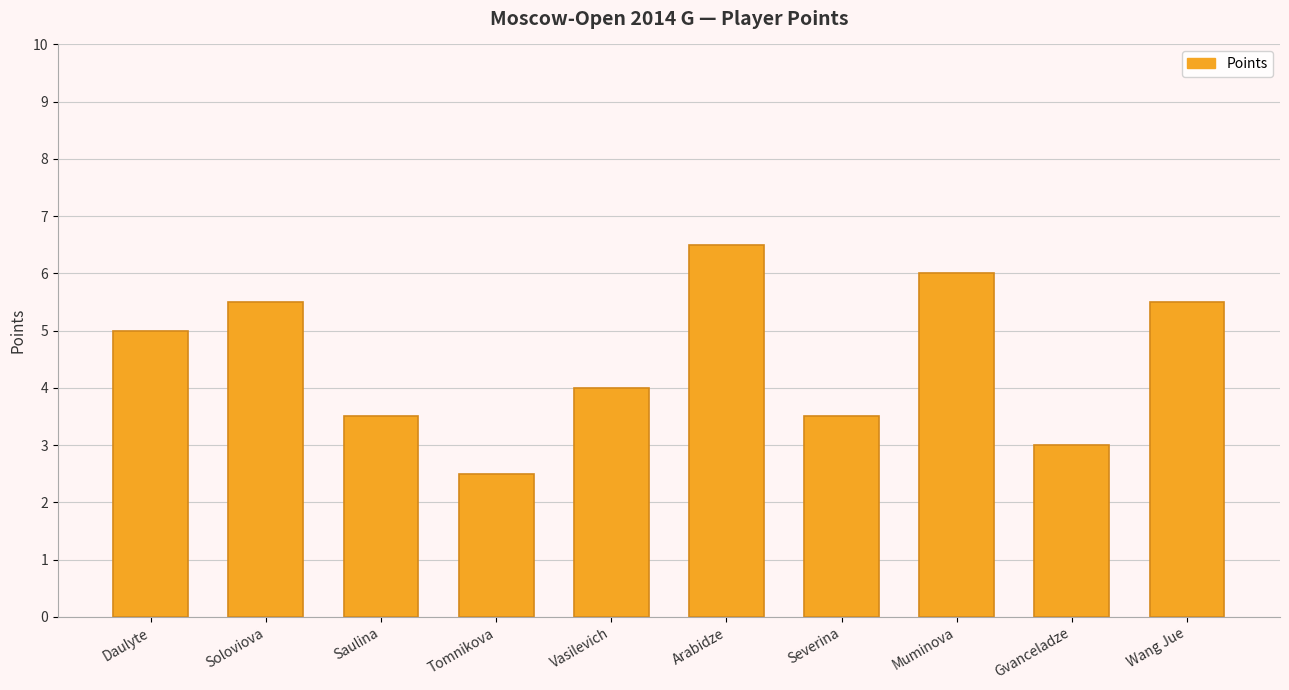

What is the sum of the values at Tomnikova and Arabidze?

9.0